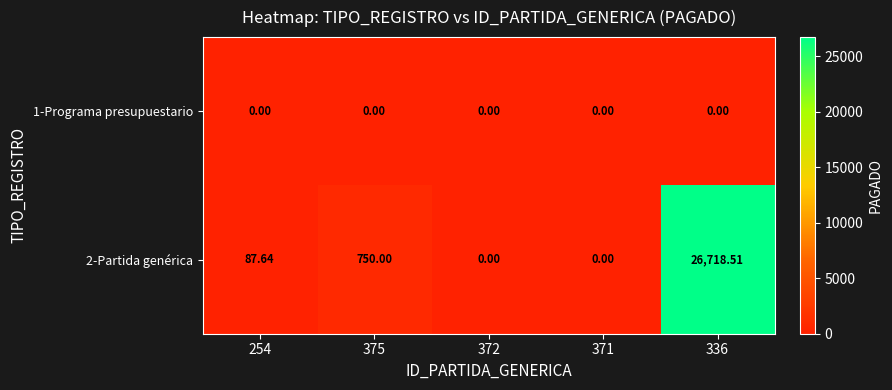

Is the value of 2-Partida genérica at 336 greater than the value of 1-Programa presupuestario at 372?

Yes